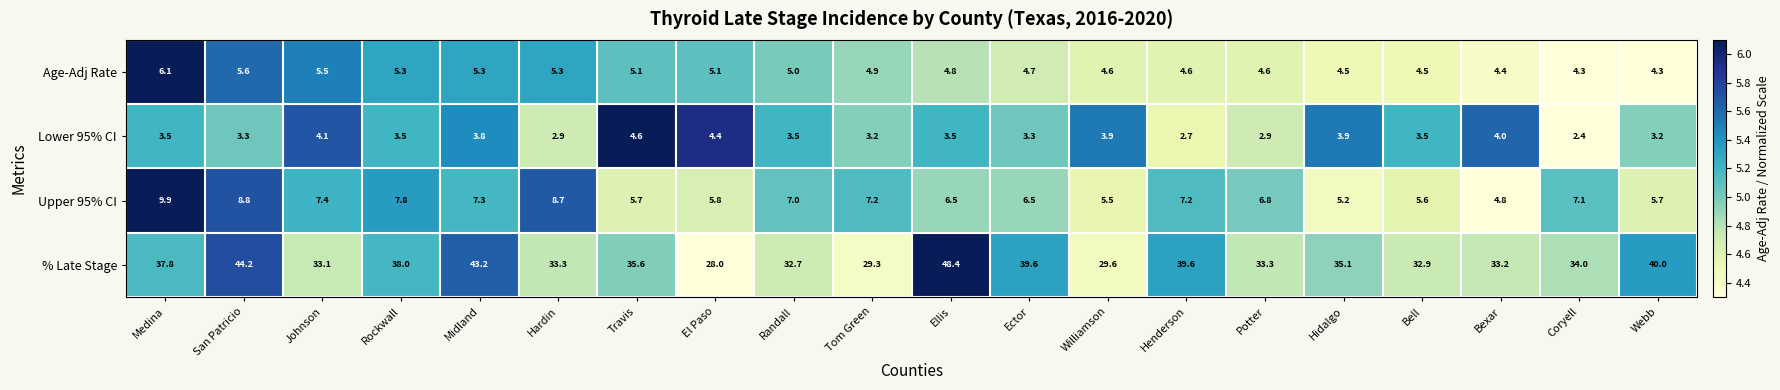

Which series has the widest spread of values?

% Late Stage